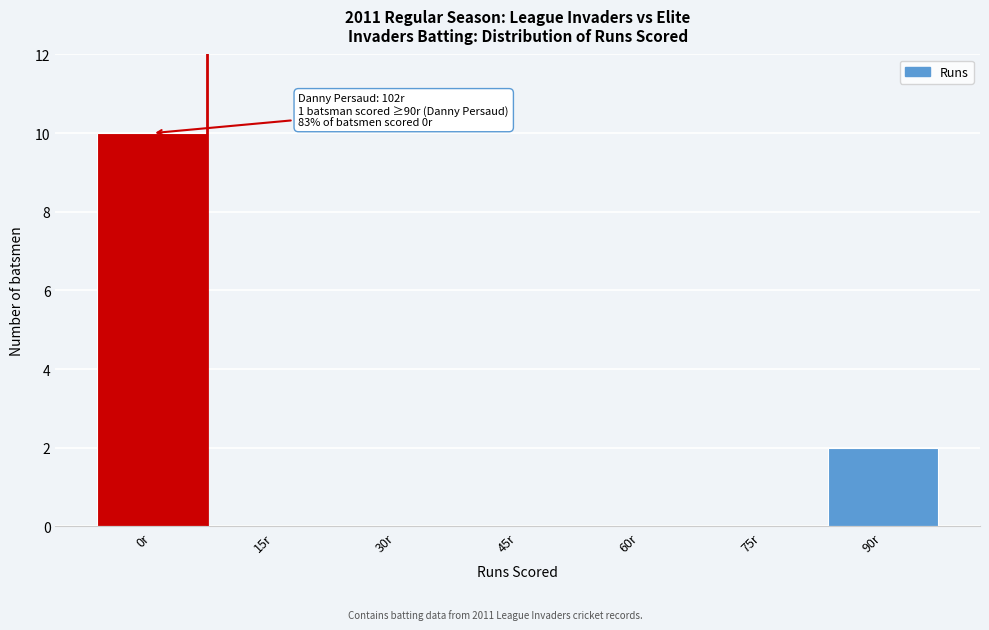

Reading left to right, extract all data points from this chart.

0r=10	15r=0	30r=0	45r=0	60r=0	75r=0	90r=2